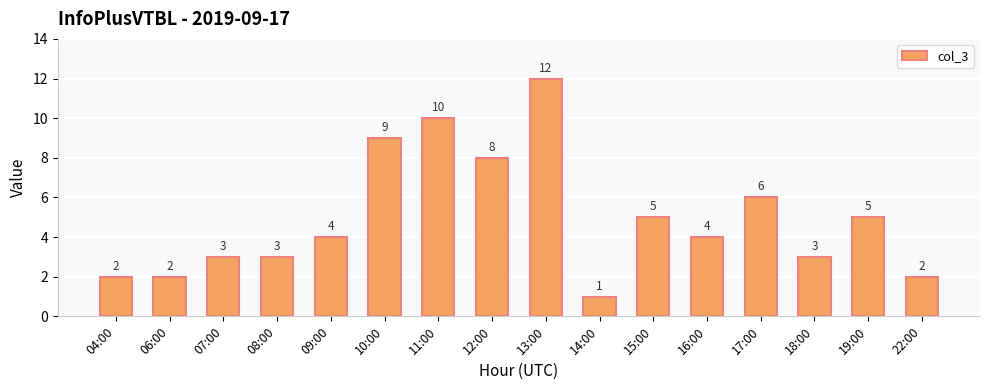

Where is the data nearest to the value 6?

17:00